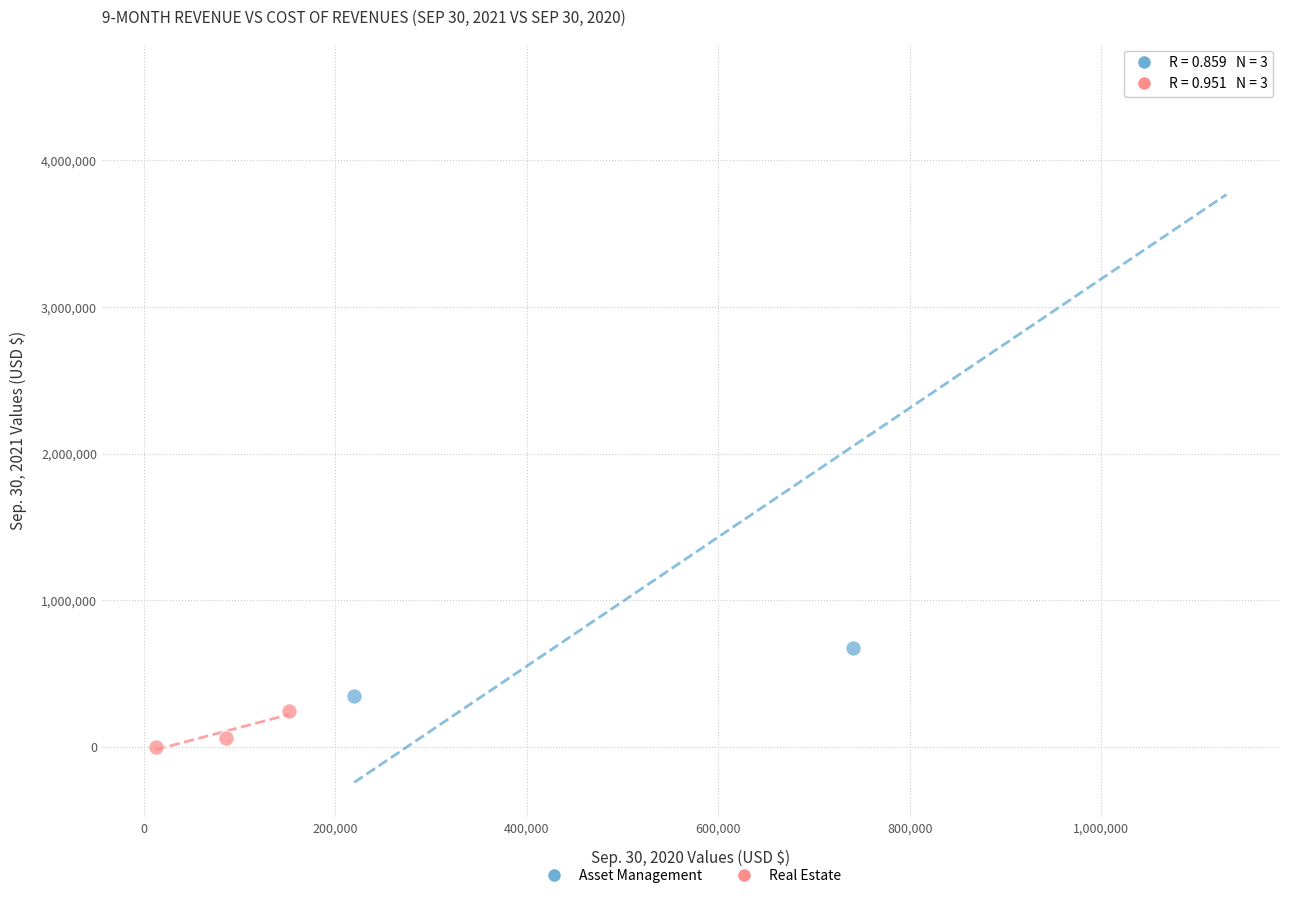

Which series reaches the maximum Y coordinate?

Asset Management